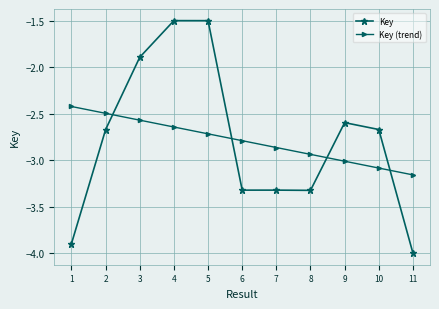

Which series ends up on top after the final intersection of Key (trend) and Key?

Key (trend)